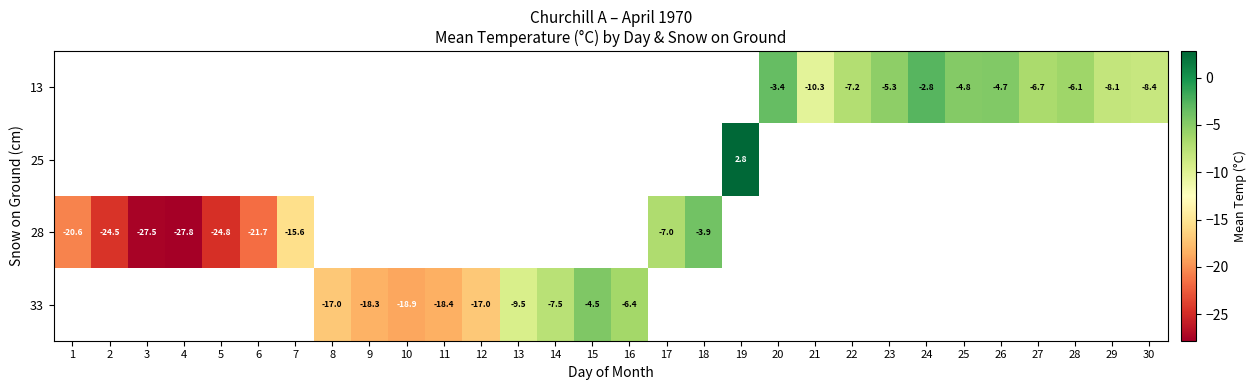

How many series are shown in this chart?

4